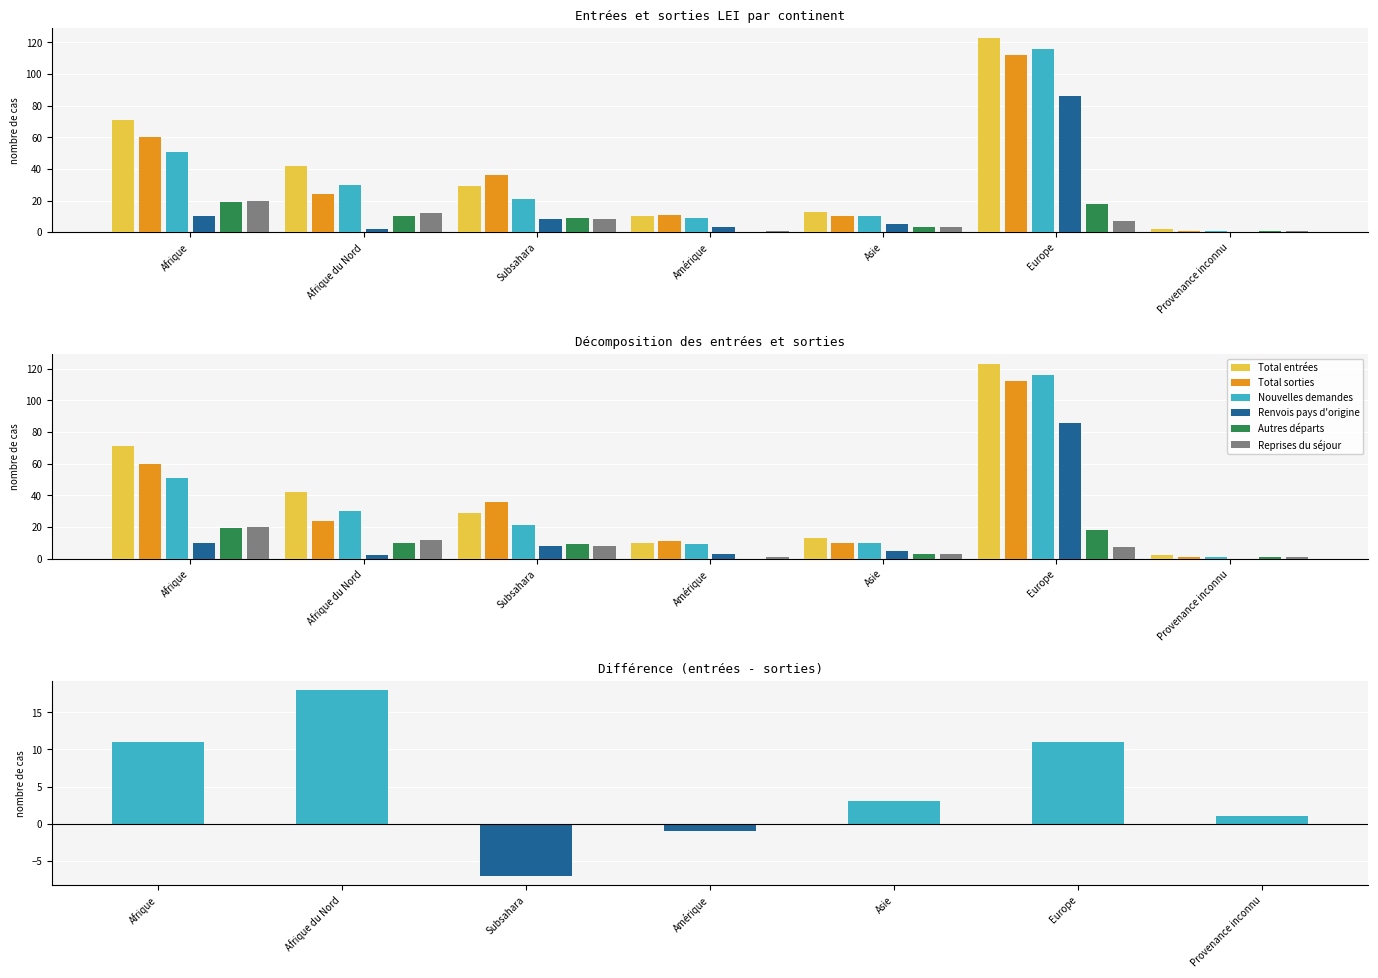

What is the difference between the maximum and minimum values in the Total entrées series?

121